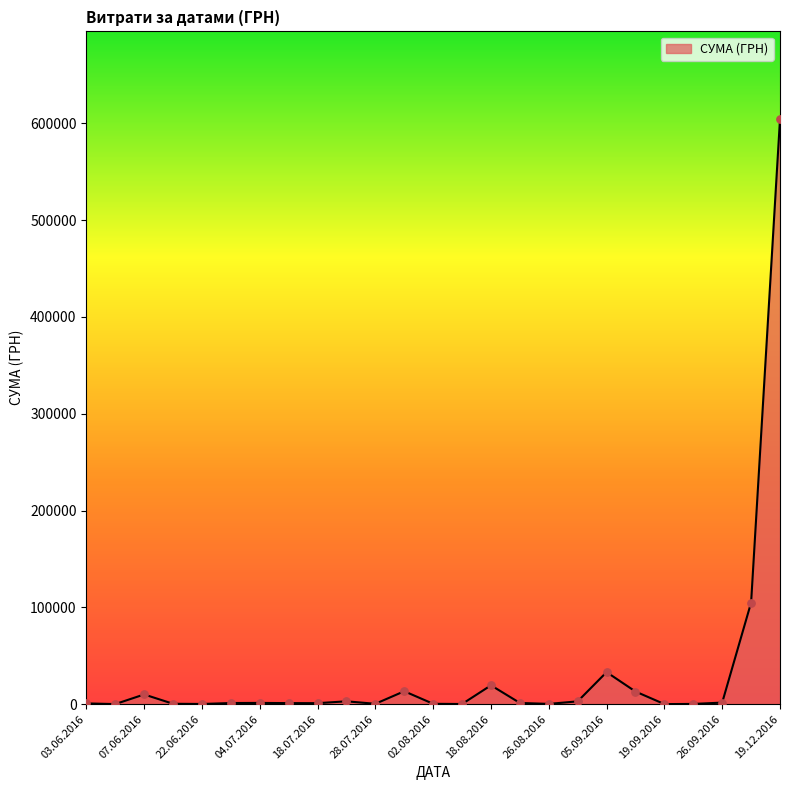

What is the maximum value shown in the chart?

604361.3